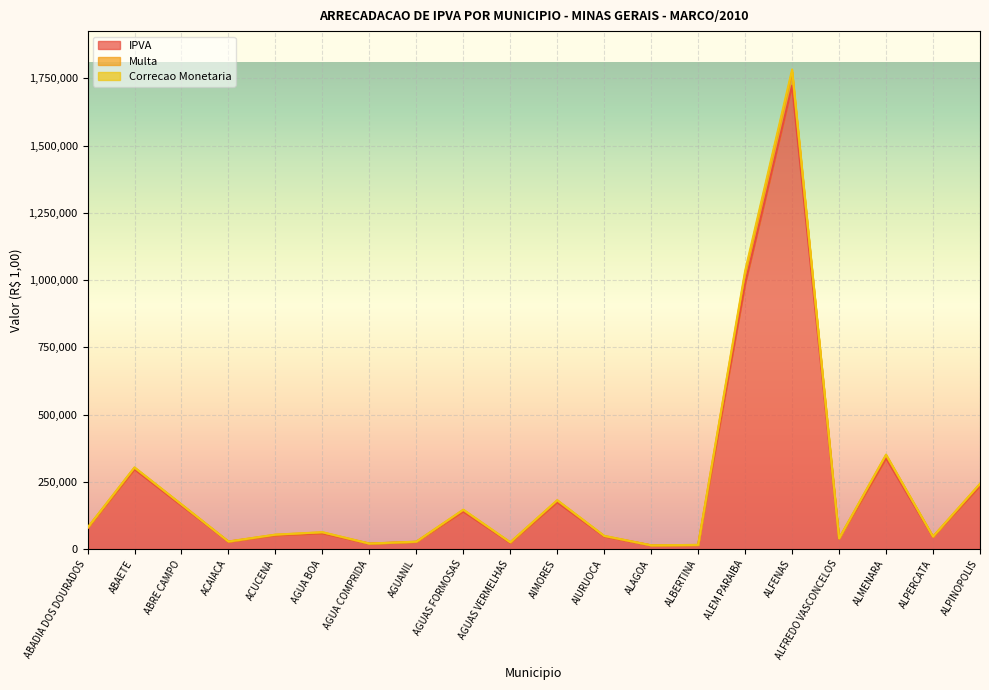

In IPVA, how many points are lower than both neighbors (excluding endpoints)?

6